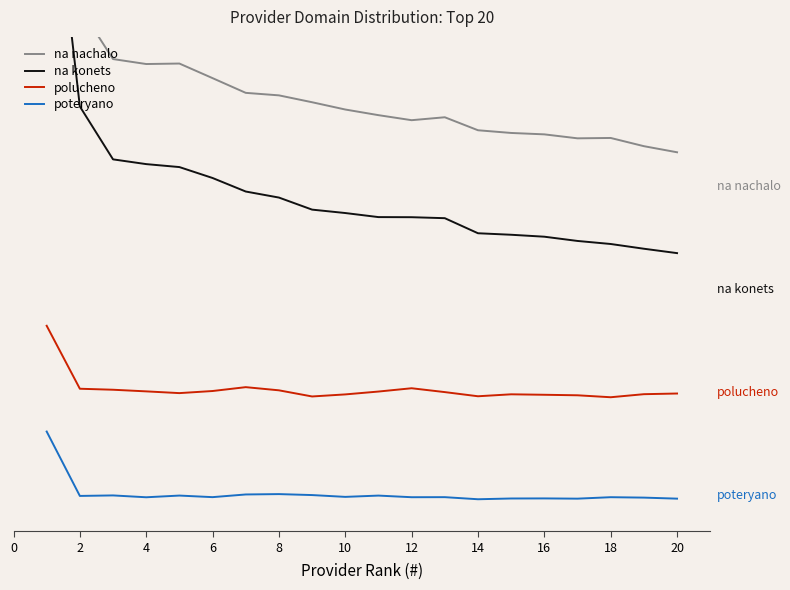

How many lines are shown in the chart?

4